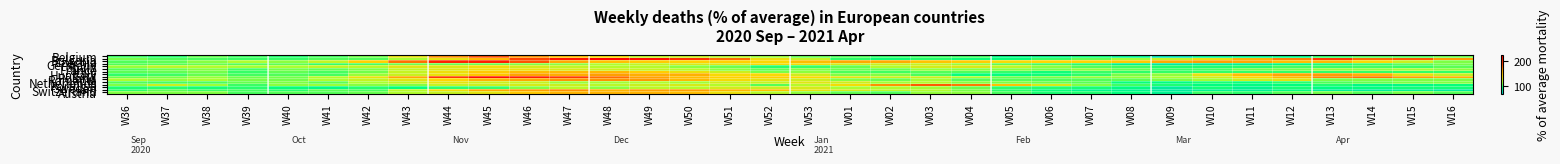

Reading left to right, list all the values displayed in this chart.

Belgium: W36=102.0	W37=98.6	W38=106.4	W39=101.8	W40=98.2	W41=102.7	W42=108.6	W43=132.9	W44=168.5	W45=183.3	W46=166.3	W47=150.1	W48=136.7	W49=122.7	W50=124.0	W51=119.7	W52=114.4	W53=107.1	W01=104.1	W02=99.7	W03=101.6	W04=101.7	W05=91.9	W06=91.7	W07=95.2	W08=88.7	W09=79.7	W10=87.9	W11=89.8	W12=91.2	W13=99.9	W14=104.3	W15=104.1	W16=108.2
Bulgaria: W36=109.6	W37=103.9	W38=103.0	W39=101.2	W40=100.4	W41=104.3	W42=104.2	W43=115.7	W44=132.5	W45=153.7	W46=187.9	W47=212.8	W48=223.1	W49=216.9	W50=197.7	W51=176.2	W52=134.9	W53=122.9	W01=99.4	W02=95.2	W03=97.9	W04=95.3	W05=94.6	W06=101.1	W07=107.4	W08=114.8	W09=122.9	W10=134.5	W11=156.2	W12=171.7	W13=190.5	W14=176.5	W15=180.4	W16=164.9
Czechia: W36=104.5	W37=106.0	W38=111.3	W39=117.0	W40=112.0	W41=122.6	W42=142.2	W43=175.8	W44=204.6	W45=207.6	W46=183.2	W47=161.7	W48=149.7	W49=144.6	W50=141.8	W51=142.4	W52=139.6	W53=152.2	W01=161.1	W02=160.2	W03=149.2	W04=144.0	W05=137.3	W06=139.6	W07=141.3	W08=146.2	W09=160.3	W10=164.2	W11=162.1	W12=151.3	W13=153.6	W14=137.8	W15=124.8	W16=110.0
Germany: W36=104.3	W37=105.1	W38=107.5	W39=104.7	W40=105.8	W41=100.4	W42=102.8	W43=108.3	W44=108.1	W45=108.0	W46=110.9	W47=112.4	W48=117.2	W49=121.5	W50=128.8	W51=130.3	W52=136.8	W53=136.3	W01=128.0	W02=124.5	W03=122.8	W04=113.5	W05=106.1	W06=102.3	W07=98.5	W08=89.6	W09=84.8	W10=86.6	W11=88.6	W12=93.1	W13=96.7	W14=100.7	W15=105.8	W16=109.9
Spain: W36=114.2	W37=120.6	W38=118.3	W39=115.7	W40=116.5	W41=121.4	W42=120.0	W43=130.8	W44=130.3	W45=136.3	W46=127.6	W47=122.8	W48=119.0	W49=119.2	W50=112.3	W51=107.7	W52=98.5	W53=101.1	W01=107.3	W02=118.1	W03=127.4	W04=129.3	W05=121.5	W06=111.8	W07=105.0	W08=101.8	W09=97.7	W10=97.8	W11=97.9	W12=102.2	W13=101.4	W14=102.5	W15=101.3	W16=105.5
France: W36=105.0	W37=107.8	W38=110.8	W39=102.2	W40=109.0	W41=106.4	W42=110.4	W43=122.7	W44=130.2	W45=136.1	W46=133.8	W47=128.4	W48=125.5	W49=122.9	W50=119.3	W51=112.0	W52=106.5	W53=110.7	W01=107.9	W02=107.1	W03=113.5	W04=111.7	W05=110.7	W06=108.9	W07=111.9	W08=106.6	W09=101.4	W10=102.1	W11=107.9	W12=108.5	W13=112.5	W14=112.0	W15=114.9	W16=112.0
Italy: W36=106.0	W37=106.9	W38=109.0	W39=100.6	W40=106.4	W41=103.3	W42=108.3	W43=122.8	W44=135.3	W45=145.4	W46=152.6	W47=153.1	W48=153.6	W49=143.3	W50=133.8	W51=125.0	W52=109.7	W53=111.8	W01=103.3	W02=102.1	W03=104.5	W04=104.1	W05=100.3	W06=96.0	W07=101.2	W08=99.3	W09=100.0	W10=100.0	W11=100.0	W12=100.0	W13=100.0	W14=100.0	W15=100.0	W16=100.0
Hungary: W36=99.8	W37=101.8	W38=107.4	W39=102.1	W40=104.4	W41=103.3	W42=113.8	W43=124.1	W44=133.9	W45=147.8	W46=163.8	W47=159.5	W48=164.4	W49=158.7	W50=157.7	W51=138.3	W52=137.9	W53=126.4	W01=110.7	W02=110.6	W03=103.6	W04=94.7	W05=94.2	W06=95.8	W07=100.2	W08=109.7	W09=112.6	W10=132.5	W11=151.3	W12=163.0	W13=164.5	W14=157.3	W15=132.4	W16=123.8
Poland: W36=107.5	W37=109.8	W38=114.0	W39=108.7	W40=108.8	W41=119.9	W42=133.7	W43=162.6	W44=192.4	W45=216.1	W46=207.1	W47=193.0	W48=176.2	W49=163.3	W50=151.9	W51=143.2	W52=143.5	W53=139.3	W01=132.8	W02=126.0	W03=126.2	W04=116.9	W05=108.5	W06=110.5	W07=113.9	W08=113.1	W09=116.4	W10=126.1	W11=139.2	W12=153.8	W13=170.3	W14=174.2	W15=164.1	W16=157.3
Romania: W36=117.0	W37=113.1	W38=116.6	W39=109.9	W40=108.9	W41=116.8	W42=122.8	W43=131.5	W44=139.9	W45=156.5	W46=161.5	W47=166.3	W48=167.2	W49=165.4	W50=153.3	W51=137.2	W52=132.9	W53=125.4	W01=111.7	W02=108.1	W03=115.8	W04=105.7	W05=104.9	W06=104.2	W07=104.5	W08=105.8	W09=110.2	W10=115.0	W11=125.1	W12=132.1	W13=110.0	W14=110.0	W15=110.0	W16=110.0
Netherlands: W36=104.2	W37=103.2	W38=103.6	W39=107.2	W40=110.5	W41=106.2	W42=116.3	W43=123.5	W44=132.3	W45=124.6	W46=122.9	W47=113.7	W48=115.3	W49=116.8	W50=115.2	W51=125.3	W52=123.8	W53=131.0	W01=126.0	W02=115.4	W03=118.0	W04=111.4	W05=110.4	W06=107.7	W07=105.5	W08=94.5	W09=93.0	W10=96.0	W11=94.3	W12=98.8	W13=104.4	W14=107.5	W15=110.2	W16=111.0
Portugal: W36=110.8	W37=125.2	W38=114.7	W39=101.5	W40=112.0	W41=113.9	W42=111.7	W43=110.6	W44=122.8	W45=125.0	W46=128.1	W47=124.7	W48=120.3	W49=124.9	W50=128.4	W51=118.4	W52=105.1	W53=118.7	W01=136.8	W02=167.7	W03=180.9	W04=174.0	W05=150.2	W06=129.9	W07=111.5	W08=102.6	W09=97.7	W10=92.4	W11=92.8	W12=93.5	W13=97.4	W14=91.0	W15=90.9	W16=93.8
Sweden: W36=97.8	W37=98.6	W38=96.5	W39=98.8	W40=94.6	W41=91.9	W42=98.4	W43=94.5	W44=99.3	W45=100.5	W46=111.0	W47=119.8	W48=112.1	W49=120.7	W50=119.5	W51=127.0	W52=125.0	W53=128.2	W01=116.3	W02=117.4	W03=115.2	W04=108.0	W05=99.4	W06=98.3	W07=96.2	W08=91.9	W09=85.0	W10=95.7	W11=88.8	W12=96.1	W13=92.8	W14=93.7	W15=95.8	W16=95.5
Switzerland: W36=99.6	W37=105.5	W38=101.1	W39=102.3	W40=98.7	W41=105.7	W42=103.2	W43=119.7	W44=136.6	W45=161.4	W46=164.6	W47=168.3	W48=156.4	W49=164.4	W50=164.5	W51=155.4	W52=150.1	W53=133.4	W01=127.2	W02=120.0	W03=117.6	W04=109.4	W05=98.5	W06=94.8	W07=89.4	W08=89.2	W09=84.7	W10=87.9	W11=87.5	W12=91.9	W13=86.8	W14=85.4	W15=87.6	W16=84.8
Austria: W36=110.8	W37=110.4	W38=110.9	W39=103.0	W40=104.8	W41=105.0	W42=107.1	W43=117.7	W44=123.7	W45=131.8	W46=146.7	W47=155.6	W48=156.4	W49=156.8	W50=152.1	W51=134.5	W52=119.5	W53=112.4	W01=106.9	W02=104.2	W03=113.2	W04=112.3	W05=103.0	W06=96.9	W07=97.4	W08=94.0	W09=88.2	W10=101.2	W11=99.6	W12=105.1	W13=109.0	W14=104.9	W15=109.6	W16=105.0